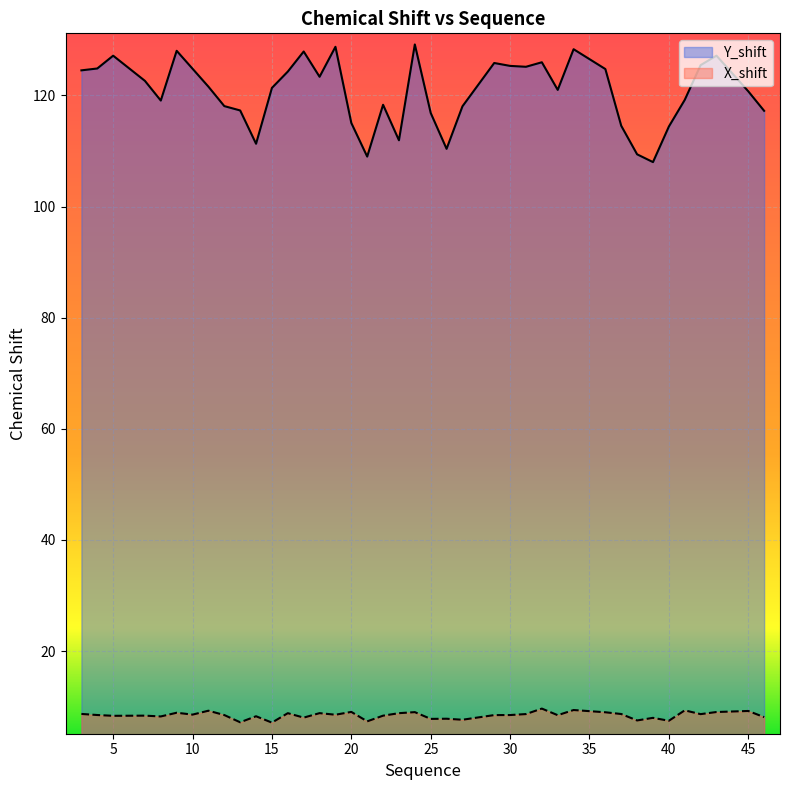

True or false: X_shift and Y_shift intersect in this chart.

False